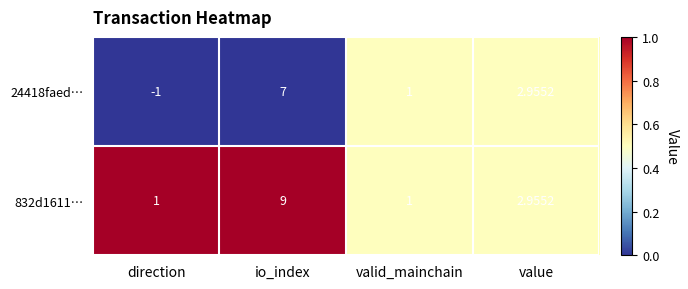

Which category has the highest value across all series?

io_index